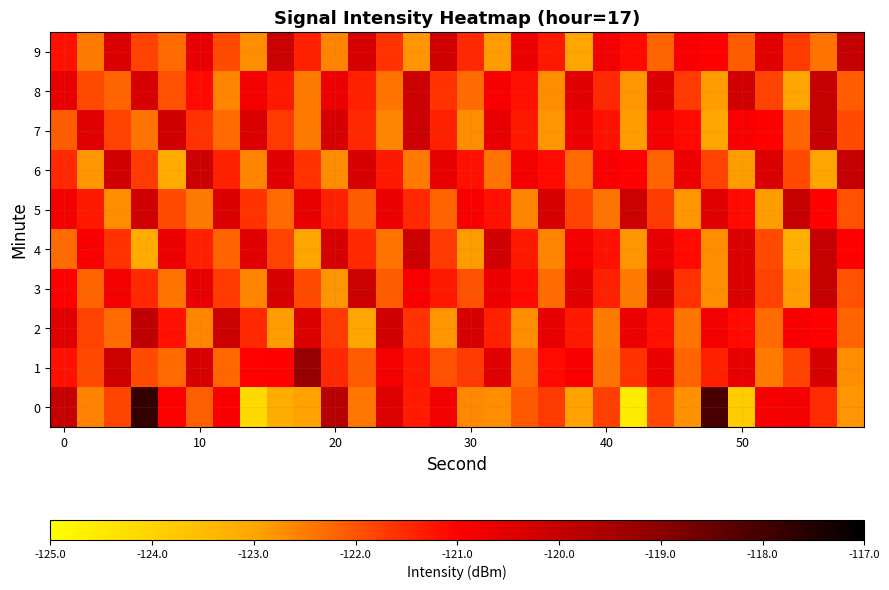

Which series has the largest total across all categories?

1